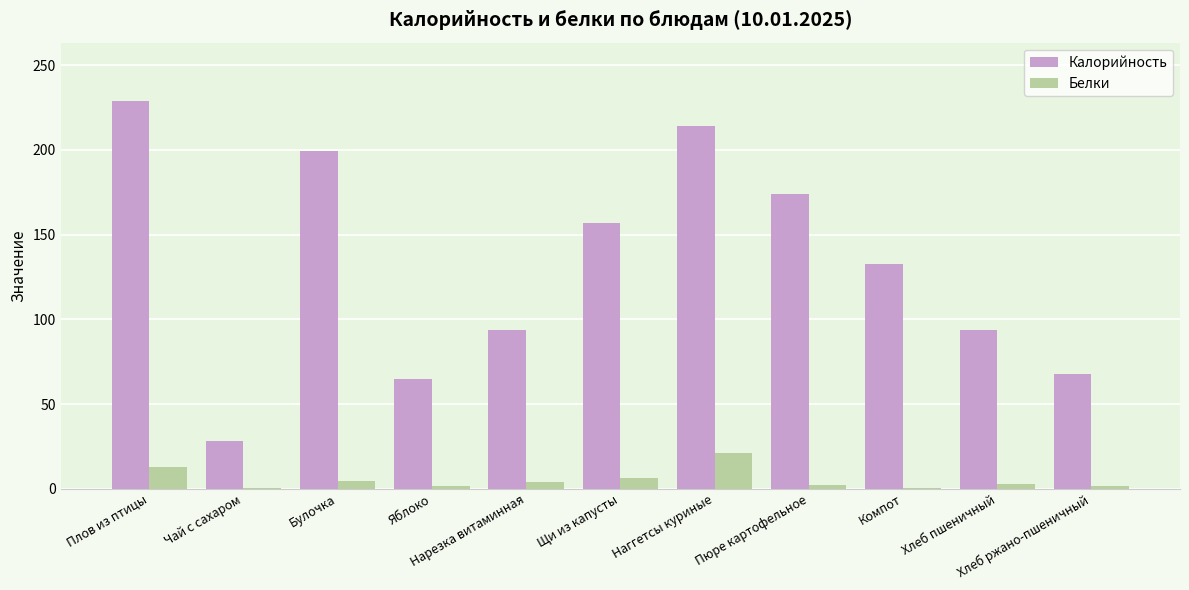

How many series are shown in this chart?

2